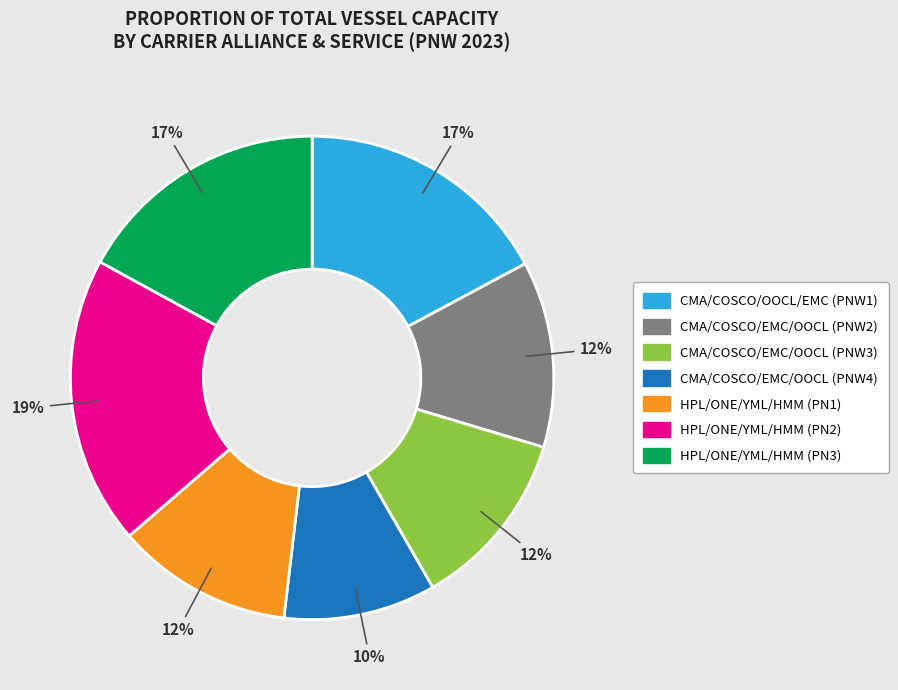

Is it true that HPL/ONE/YML/HMM (PN3) is 27% of the pie?

False